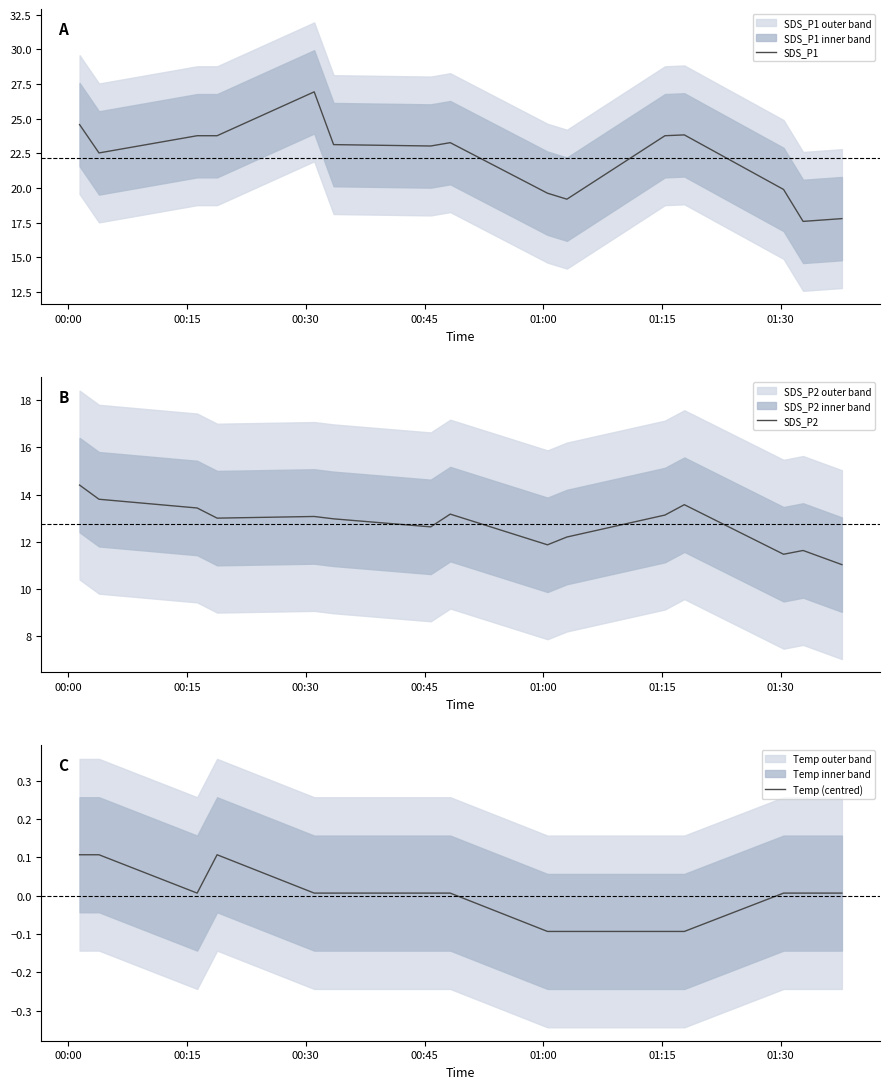

How many values in the SDS_P2 series exceed 13?

7